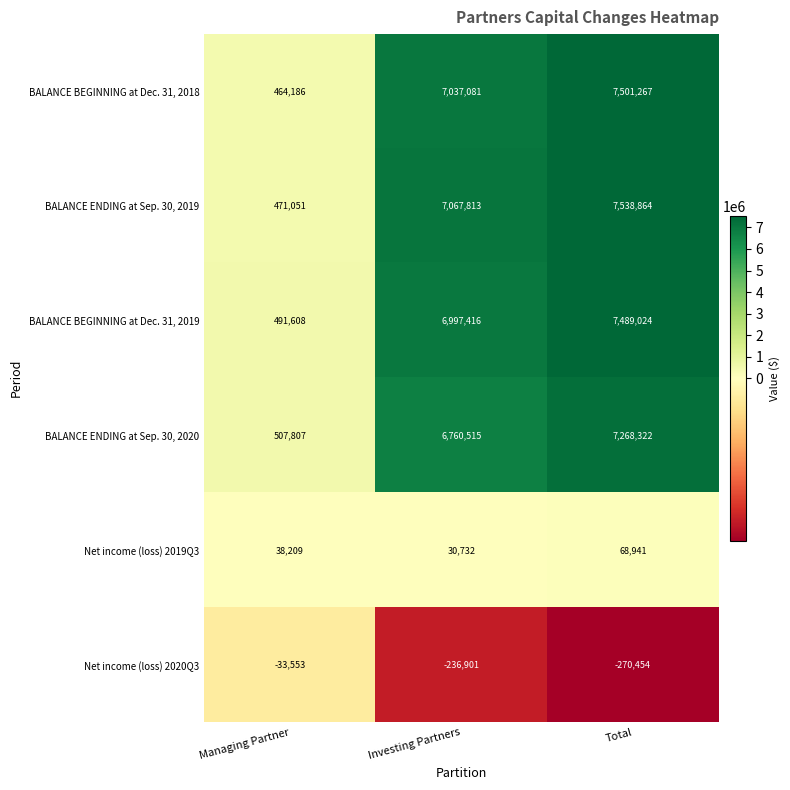

Reading left to right, extract all data points from this chart.

BALANCE BEGINNING at Dec. 31, 2018: Managing Partner=464186	Investing Partners=7037081	Total=7501267
BALANCE ENDING at Sep. 30, 2019: Managing Partner=471051	Investing Partners=7067813	Total=7538864
BALANCE BEGINNING at Dec. 31, 2019: Managing Partner=491608	Investing Partners=6997416	Total=7489024
BALANCE ENDING at Sep. 30, 2020: Managing Partner=507807	Investing Partners=6760515	Total=7268322
Net income (loss) 2019Q3: Managing Partner=38209	Investing Partners=30732	Total=68941
Net income (loss) 2020Q3: Managing Partner=-33553	Investing Partners=-236901	Total=-270454